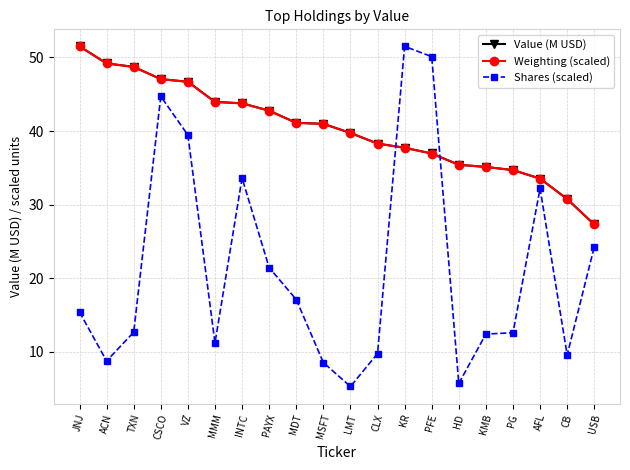

What is the maximum value shown in the chart?

51.5